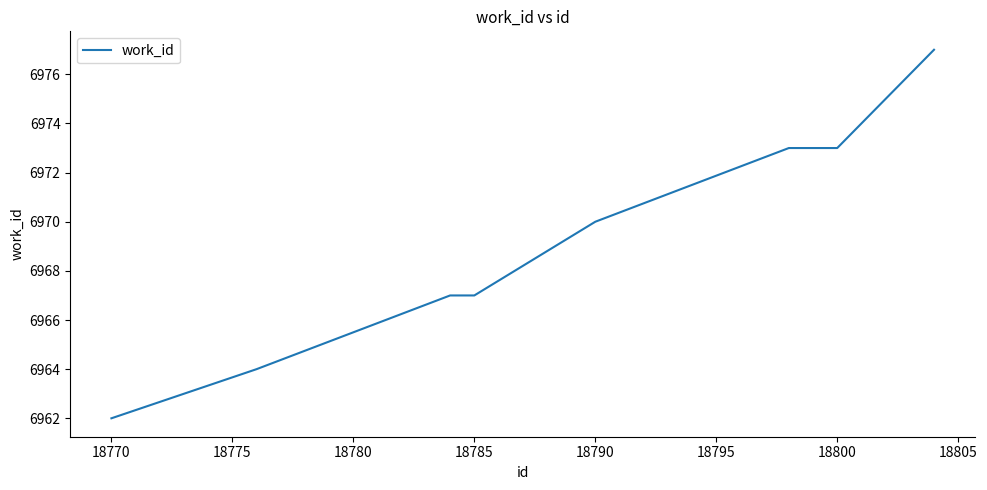

What is the smallest value displayed?

6962